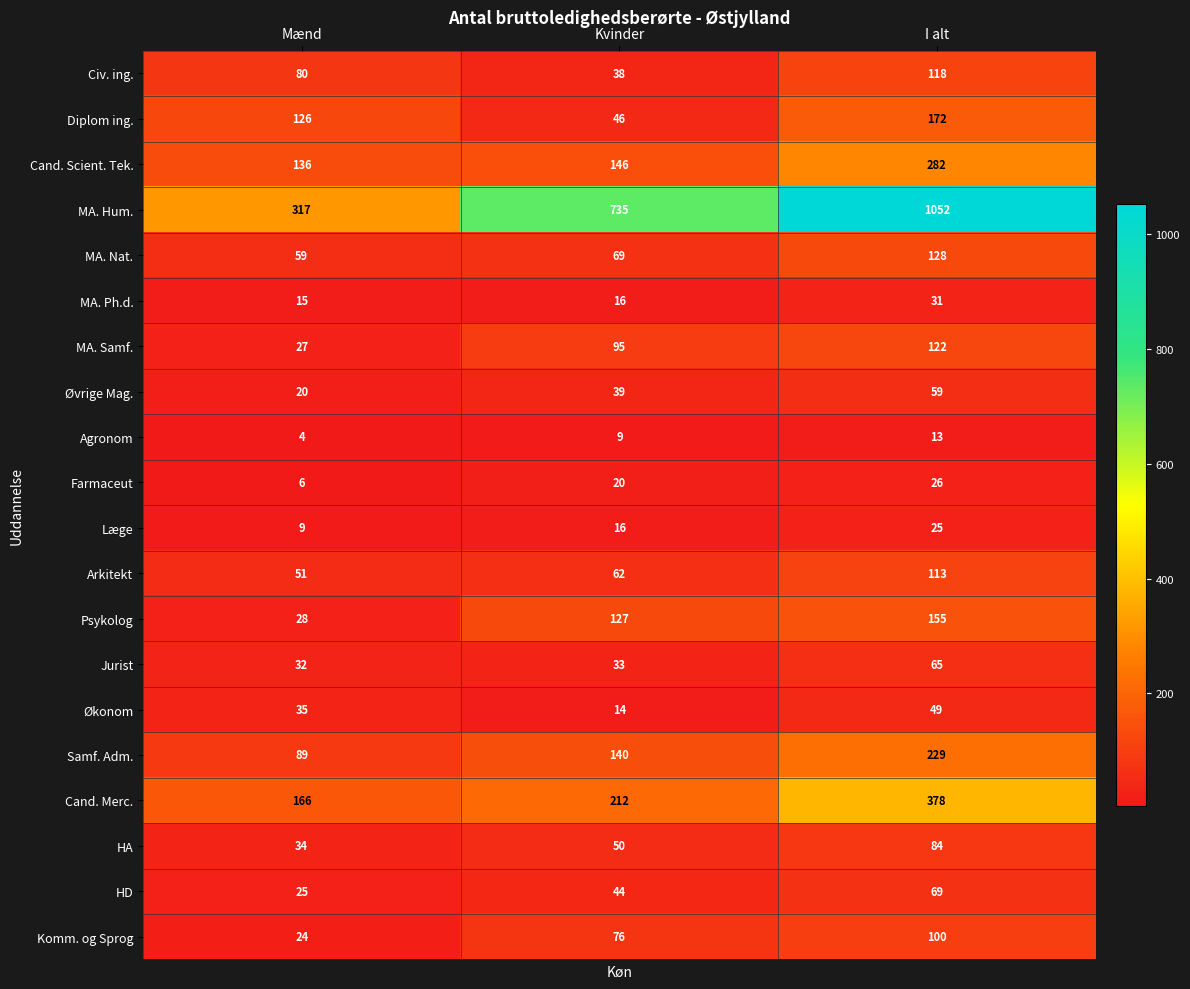

At Mænd, list the series in order from largest to smallest.

MA. Hum., Cand. Merc., Cand. Scient. Tek., Diplom ing., Samf. Adm., Civ. ing., MA. Nat., Arkitekt, Økonom, HA, Jurist, Psykolog, MA. Samf., HD, Komm. og Sprog, Øvrige Mag., MA. Ph.d., Læge, Farmaceut, Agronom